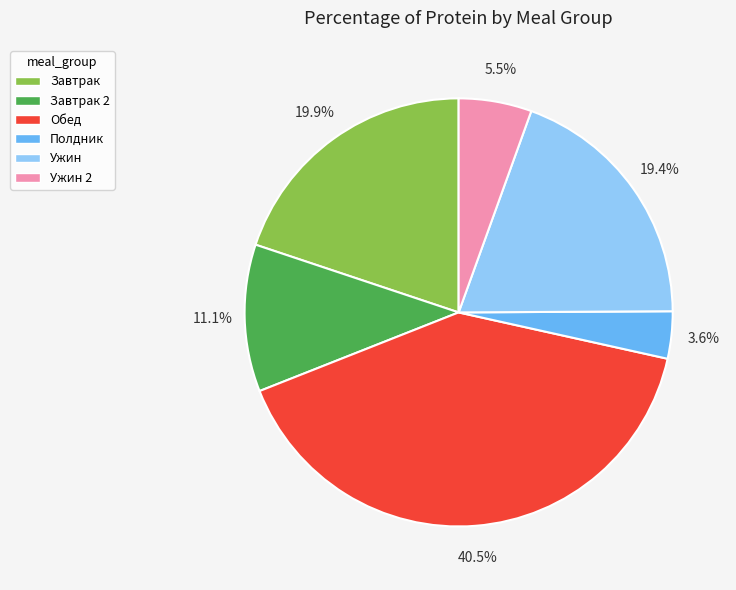

Is there any slice that represents more than half of the pie?

No